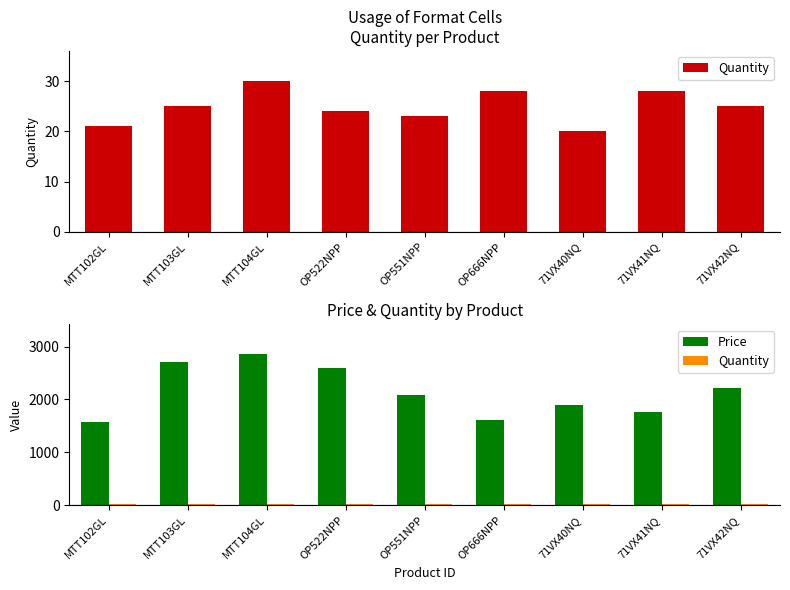

The value of Quantity at MTT104GL is 30. True or false?

True